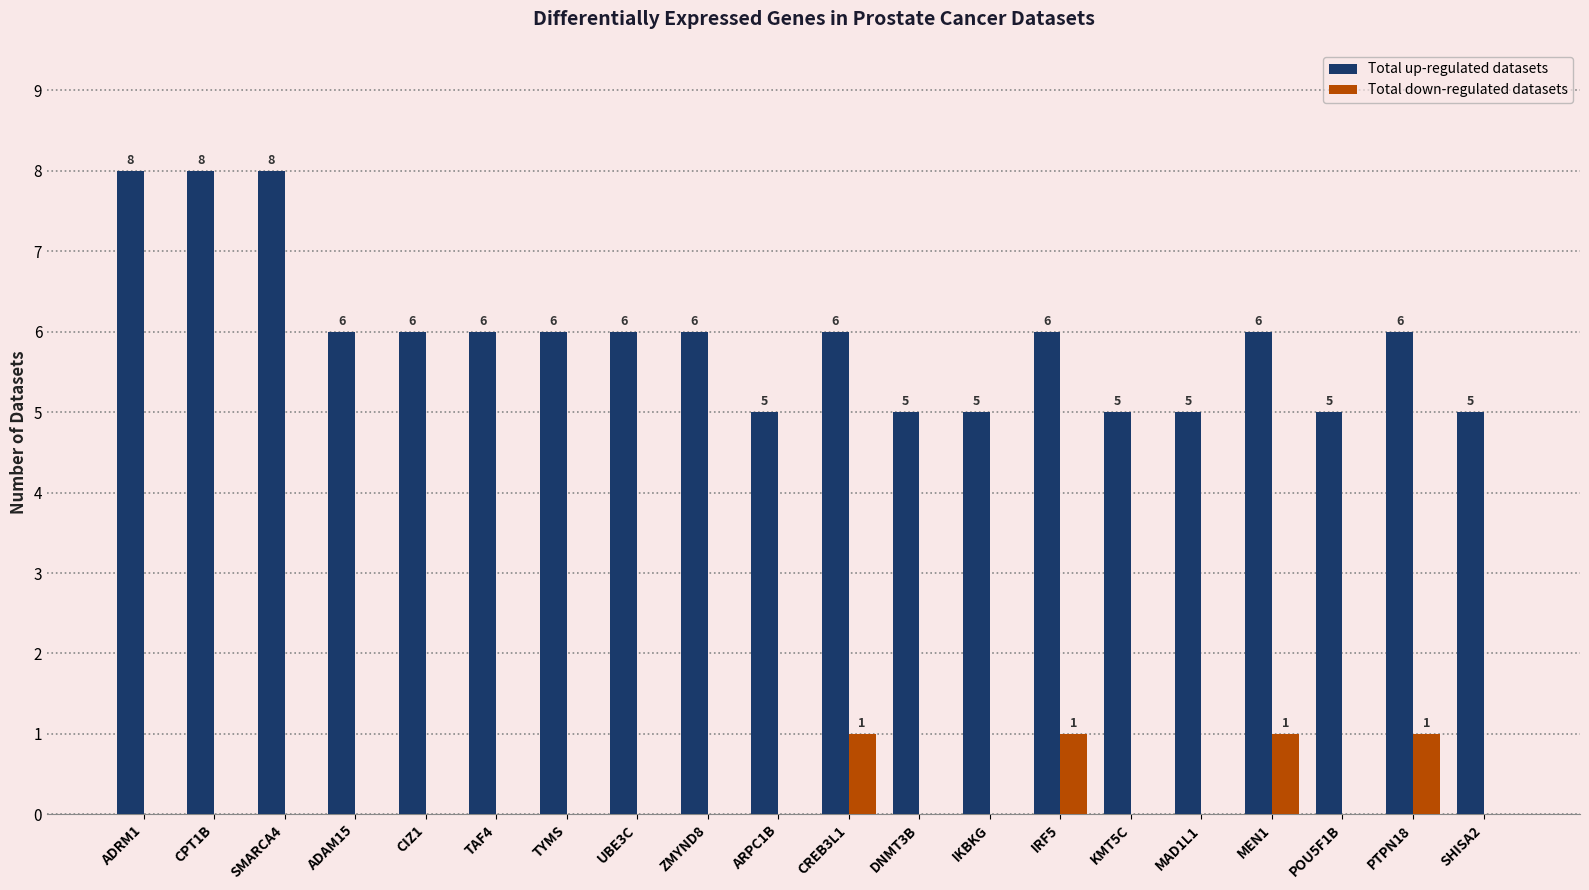

At which label does Total up-regulated datasets first exceed 6?

ADRM1